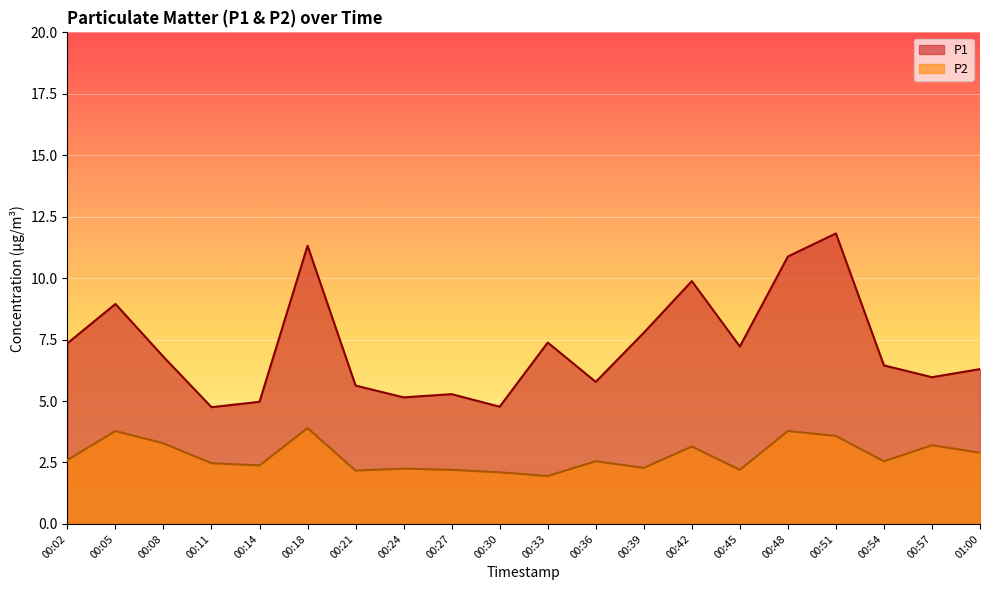

Rank the series by their maximum value, from highest to lowest.

P1, P2